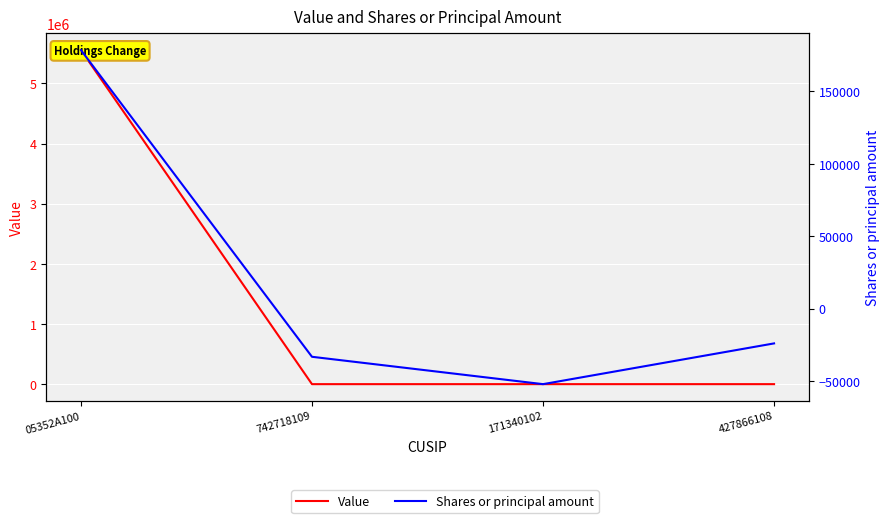

Is this an area chart (filled region under the line)?

No